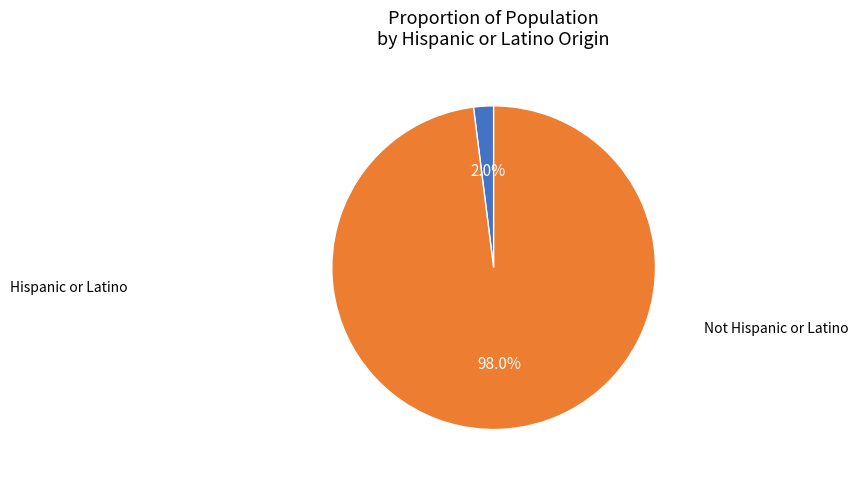

What is the majority slice?

Not Hispanic or Latino